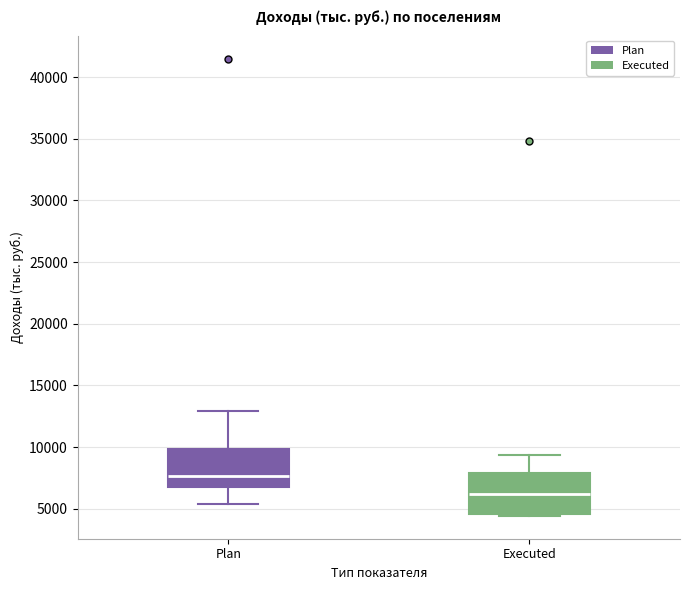

Reading left to right, transcribe this box plot: for each box, give where its median line is, the range the box spans, and where its two whiskers end, as read against the y-axis. The values are not printed on the chart, so give them approximately, as read against the axis.

Plan: median 7500, box 7000 to 10000, whiskers 5500 to 13000
Executed: median 6000, box 4500 to 8000, whiskers 4500 (just below the box's lower edge) to 9500